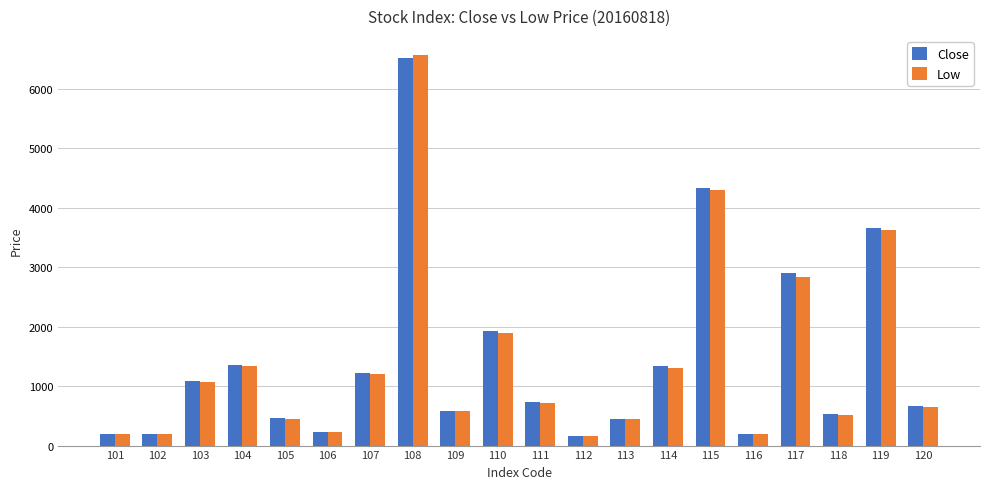

Is it true that Low equals 2064 at 104?

False